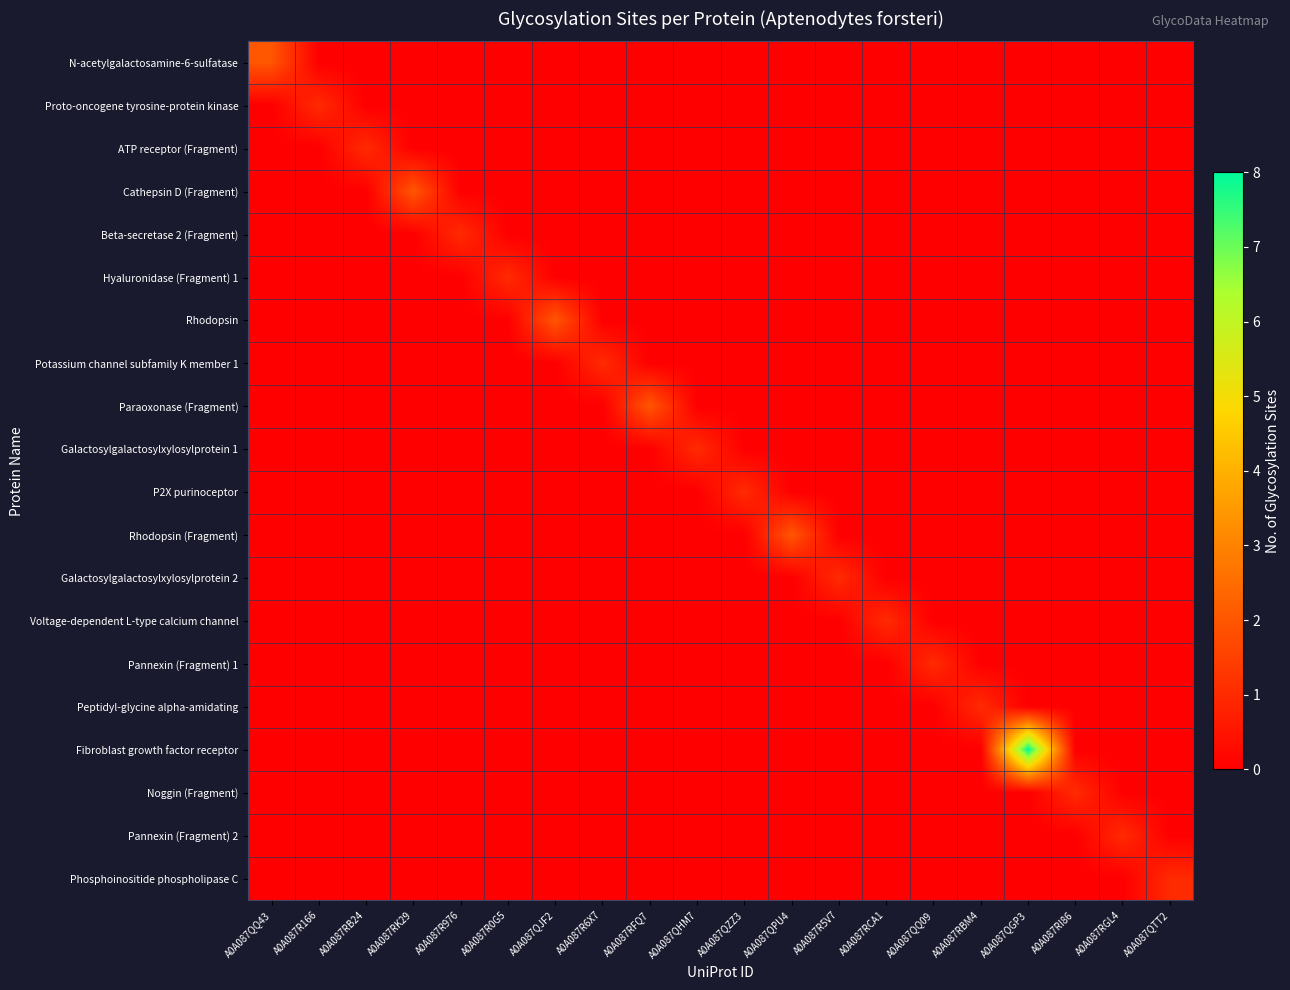

Which series has the largest total across all categories?

Fibroblast growth factor receptor